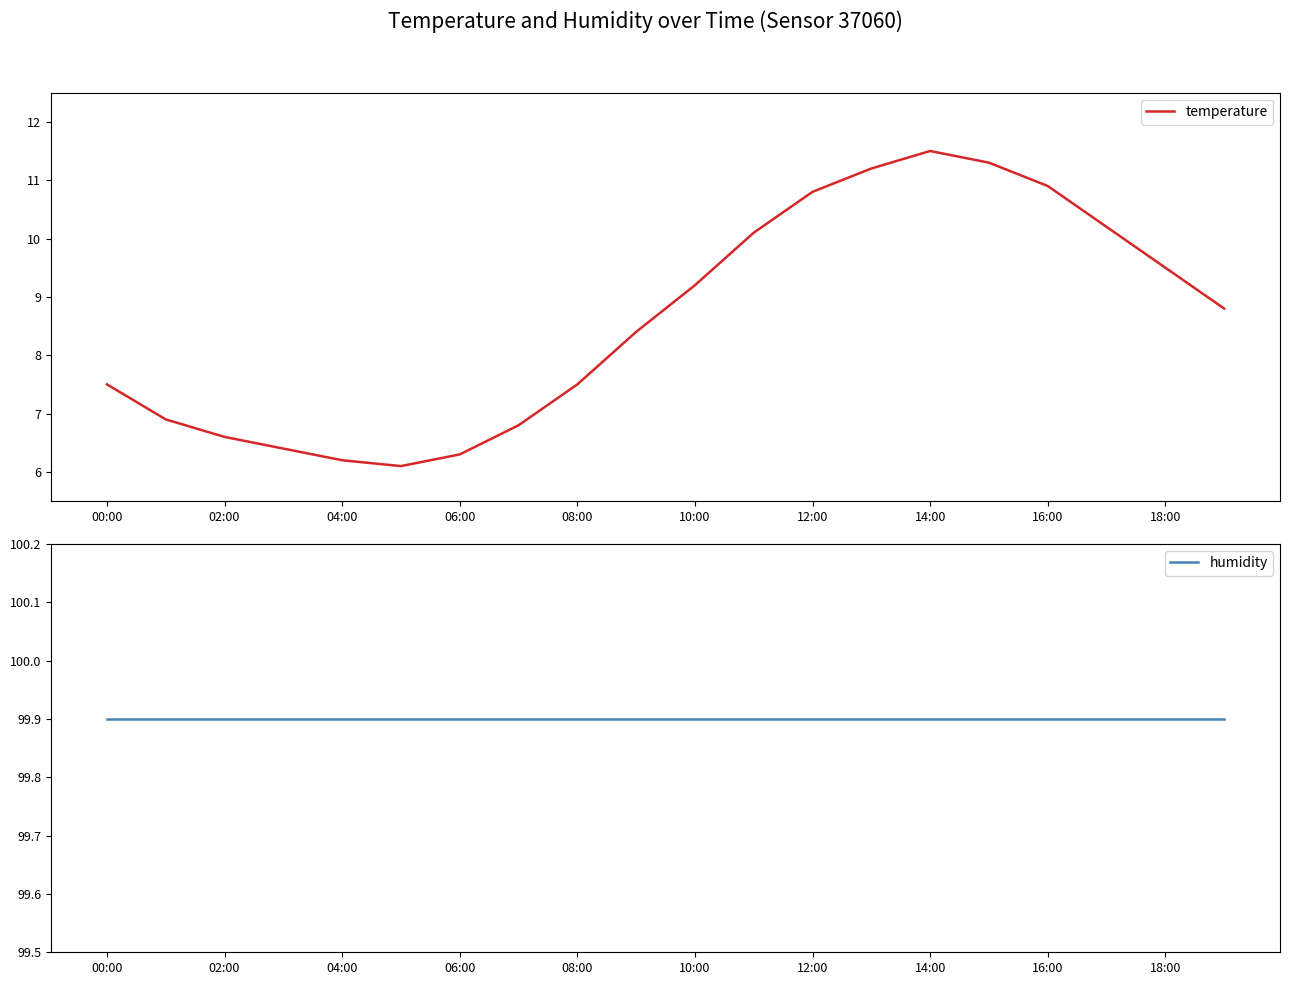

The temperature series shows 15.2 at 18:00. True or false?

False